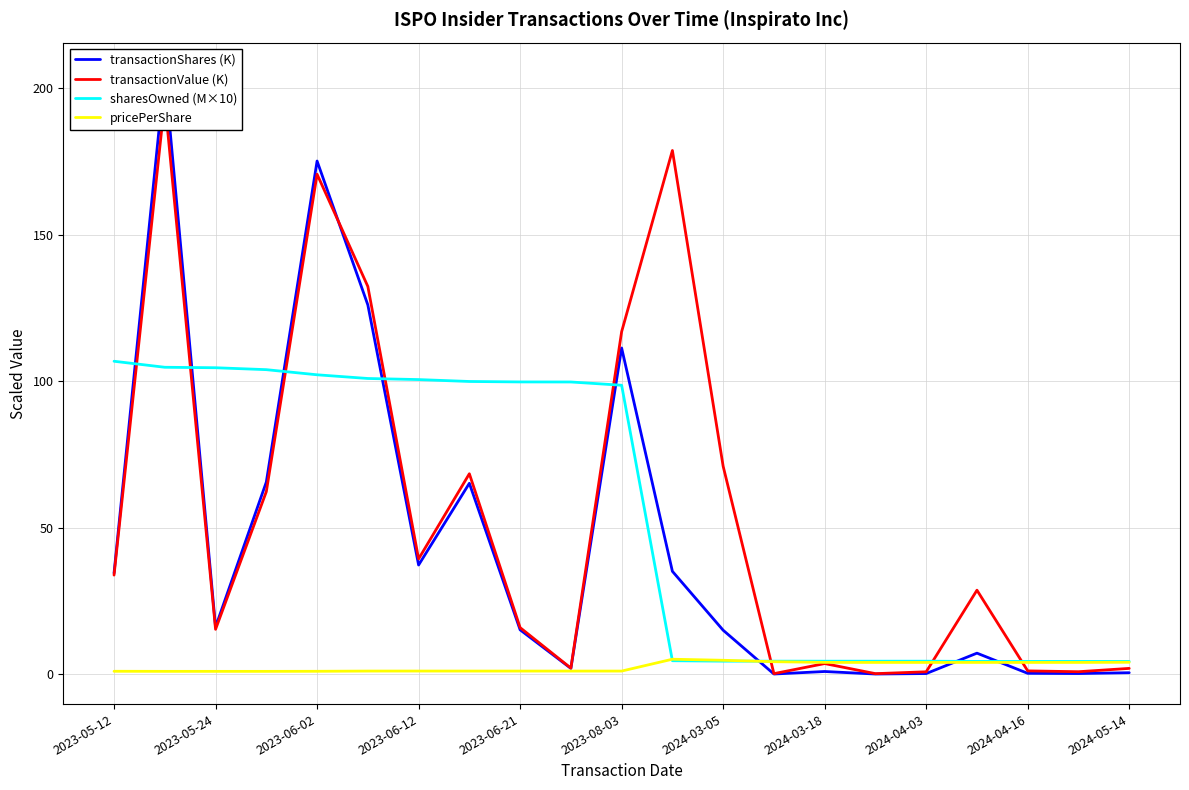

What is the difference between the second highest and second lowest values in the sharesOwned (M×10) series?

100.4